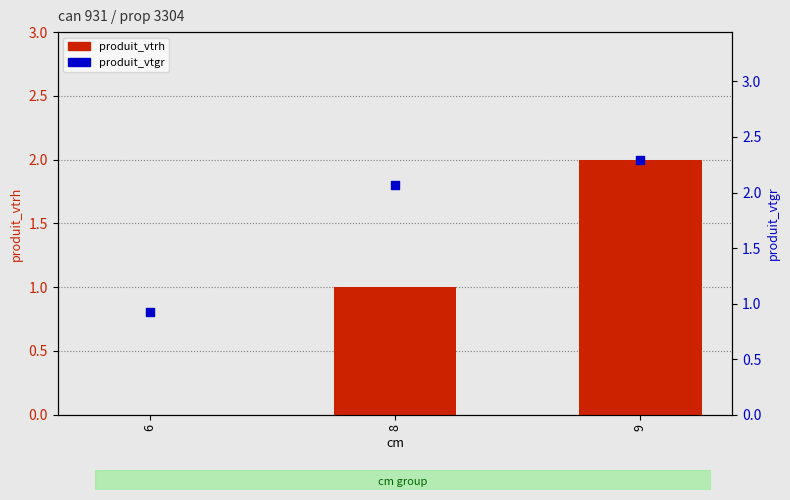

Is the value of produit_vtrh at 6 greater than the value of produit_vtgr at 6?

No